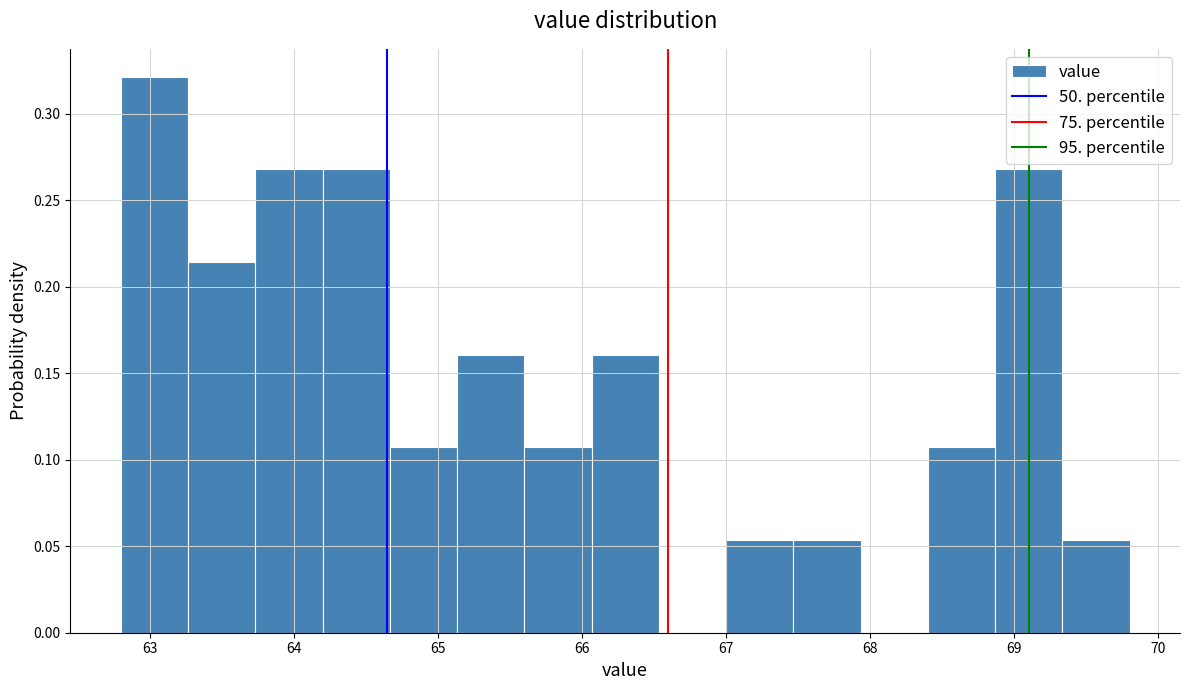

Which range on the x-axis has the tallest bar?

62.8 to 63.3